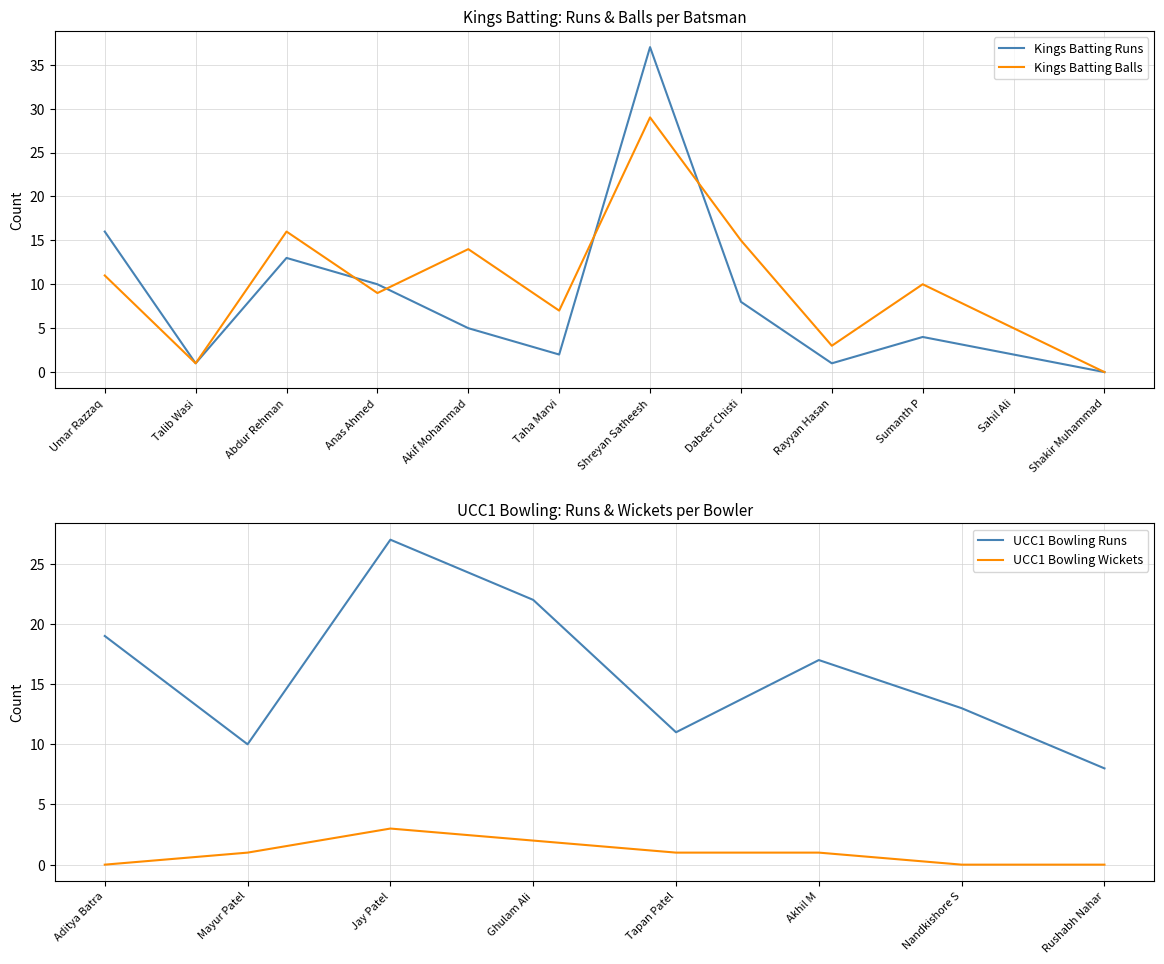

What is the difference between the Kings Batting Runs values at Shakir Muhammad and Abdur Rehman?

13